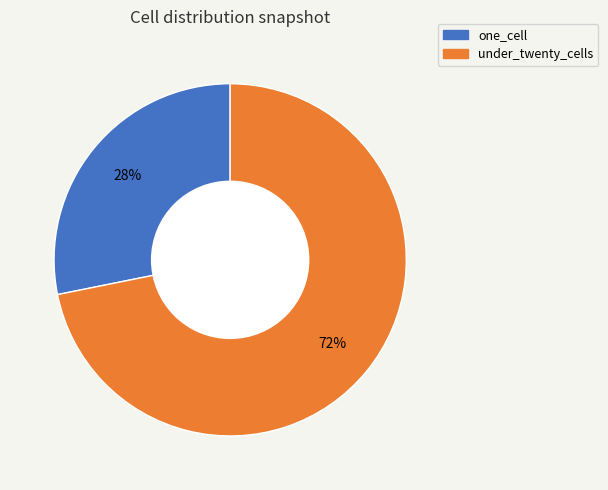

How many slices are in this pie chart?

2